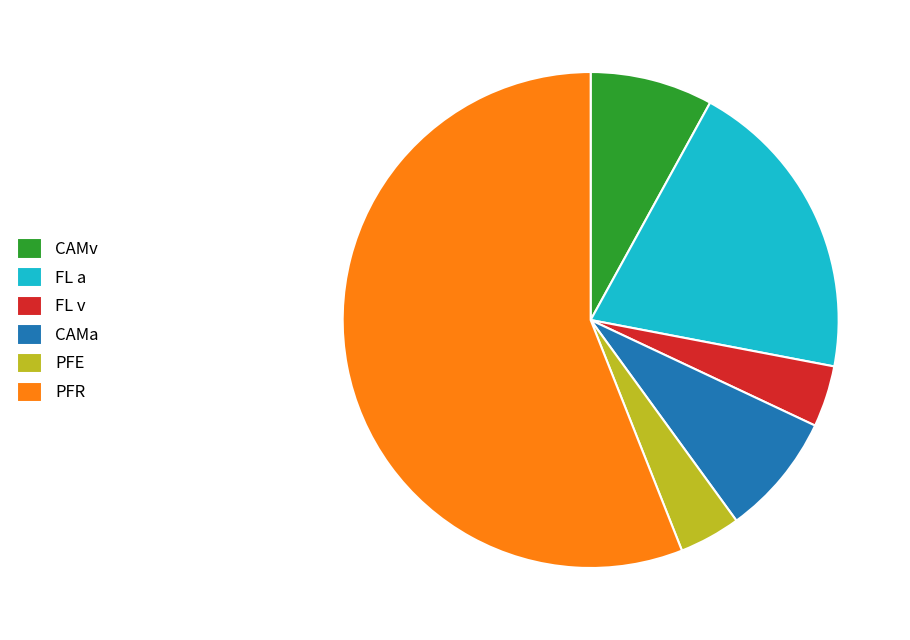

Which has a higher value, FL a or FL v?

FL a